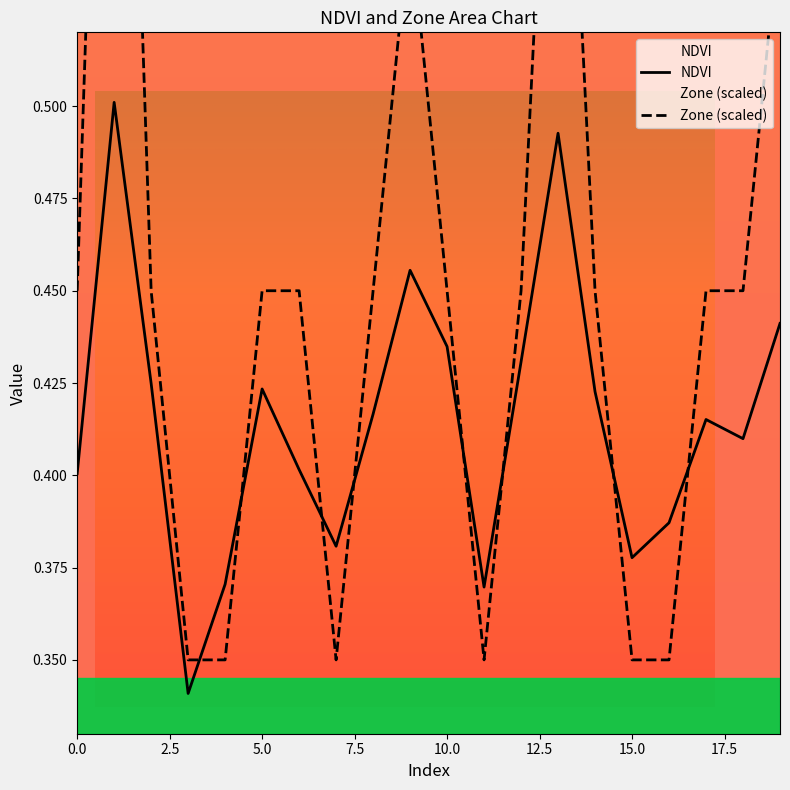

What is the smallest value displayed?

0.3